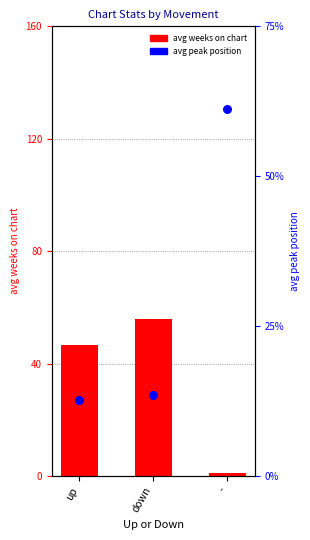

What are all the series names shown in the legend?

avg weeks on chart, avg peak position